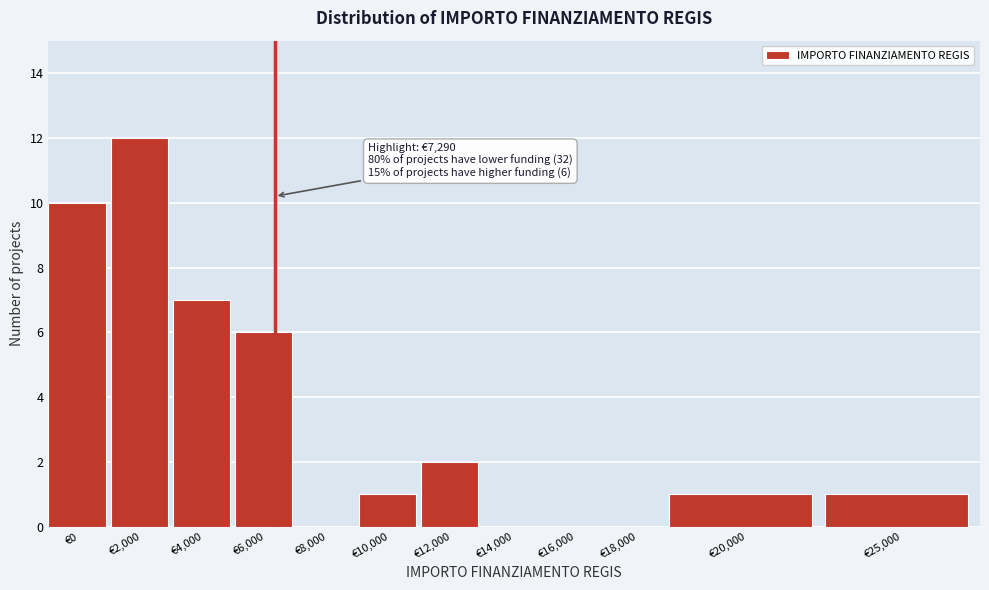

Reading right to left, extract all data points from this chart.

€25,000=1	€20,000=1	€18,000=0	€16,000=0	€14,000=0	€12,000=2	€10,000=1	€8,000=0	€6,000=6	€4,000=7	€2,000=12	€0=10